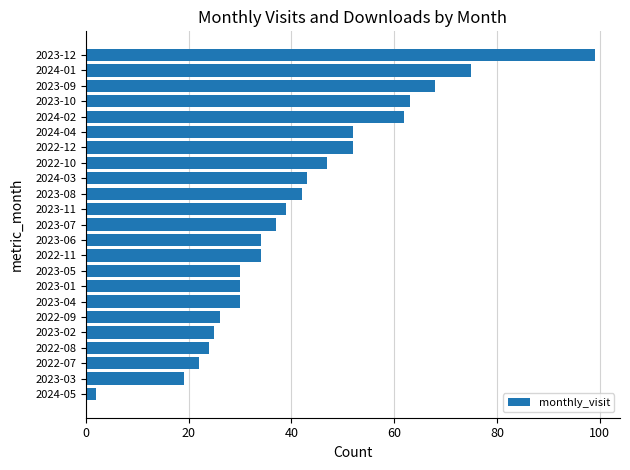

How many series are shown in this chart?

1